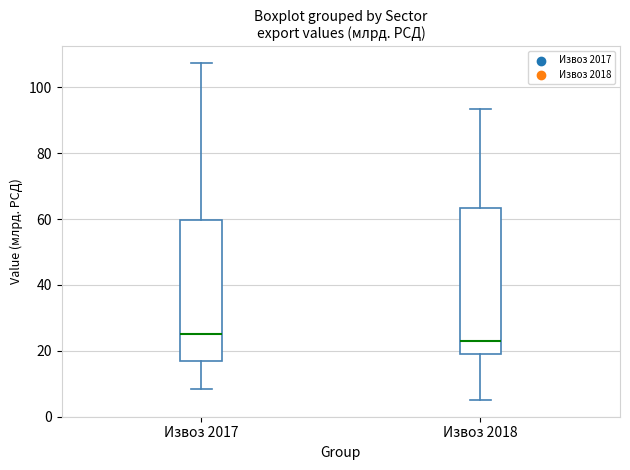

Reading left to right, read every box against the y-axis: the position of its median line, the range the box covers, and the ends of its whiskers. The values are not printed on the chart, so give them approximately, as read against the axis.

Извоз 2017: median 26, box 18 to 60, whiskers 8 to 108
Извоз 2018: median 24, box 18 to 64, whiskers 6 to 94